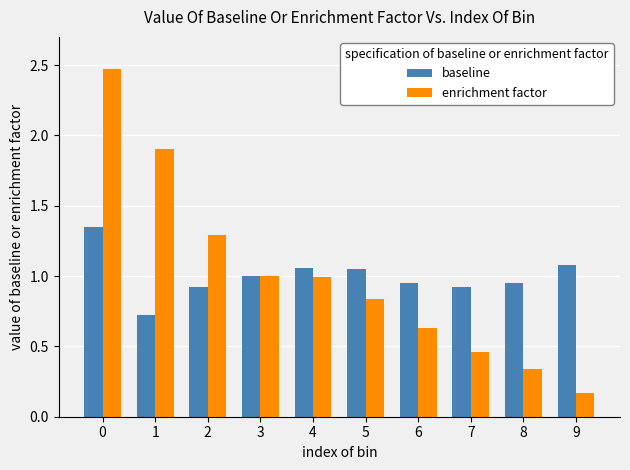

Which series has the largest range (max minus min)?

enrichment factor